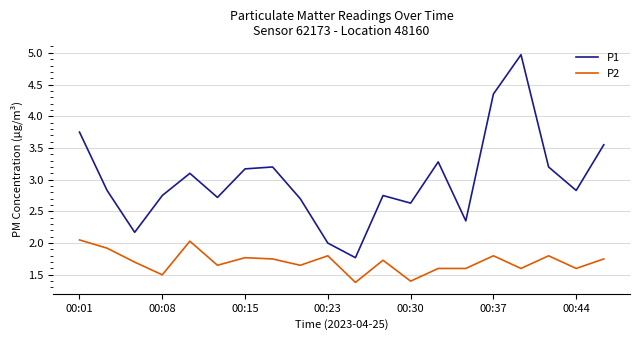

What is the lowest value of the P2 series?

1.4